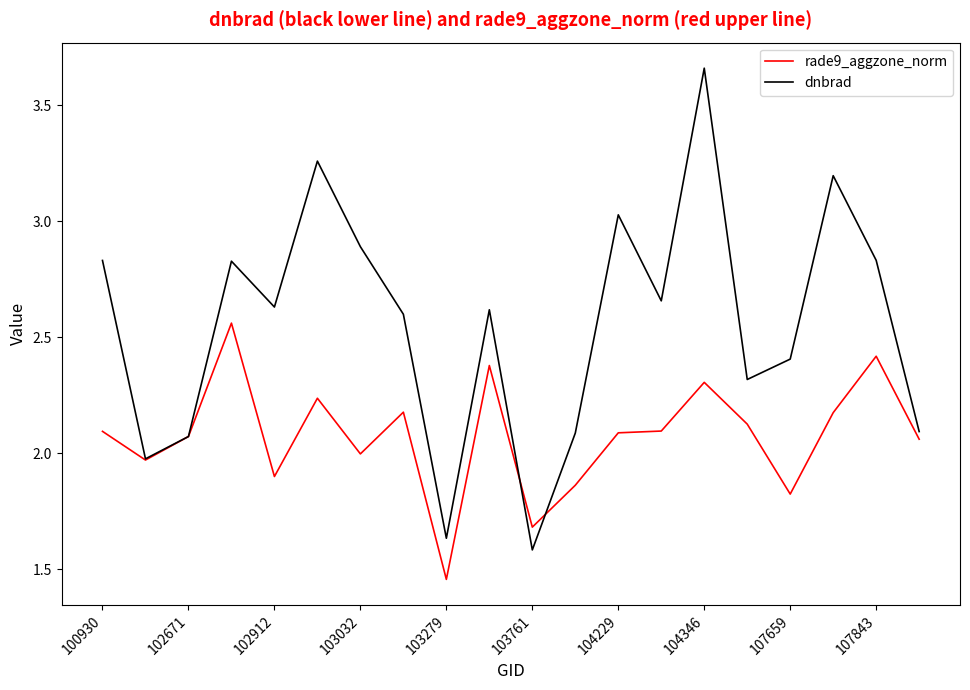

In rade9_aggzone_norm, how many points are higher than both neighbors (excluding endpoints)?

6